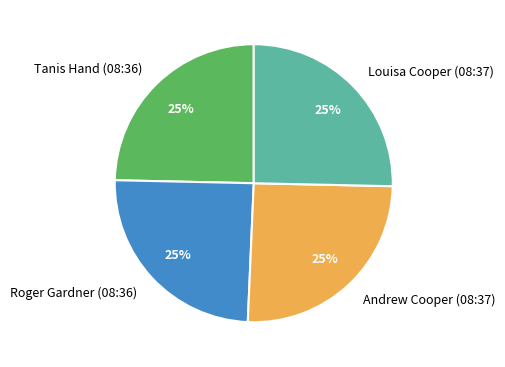

Count the number of slices in the pie.

4